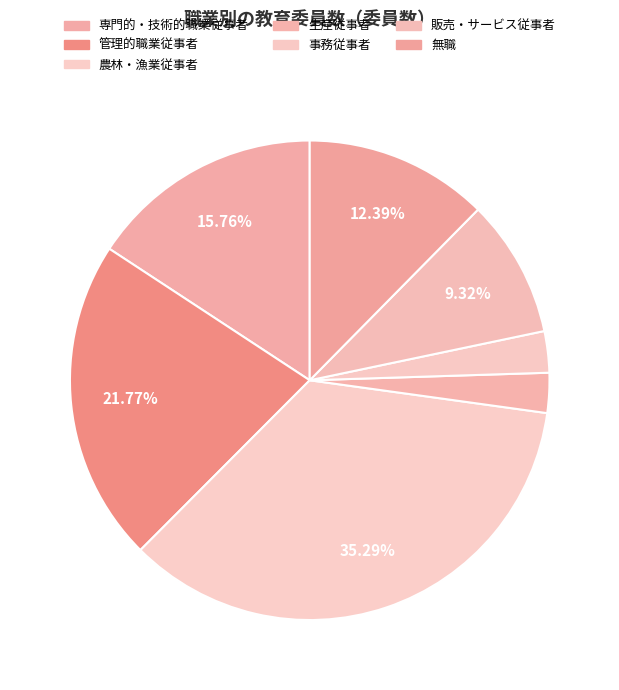

Count the number of slices in the pie.

7